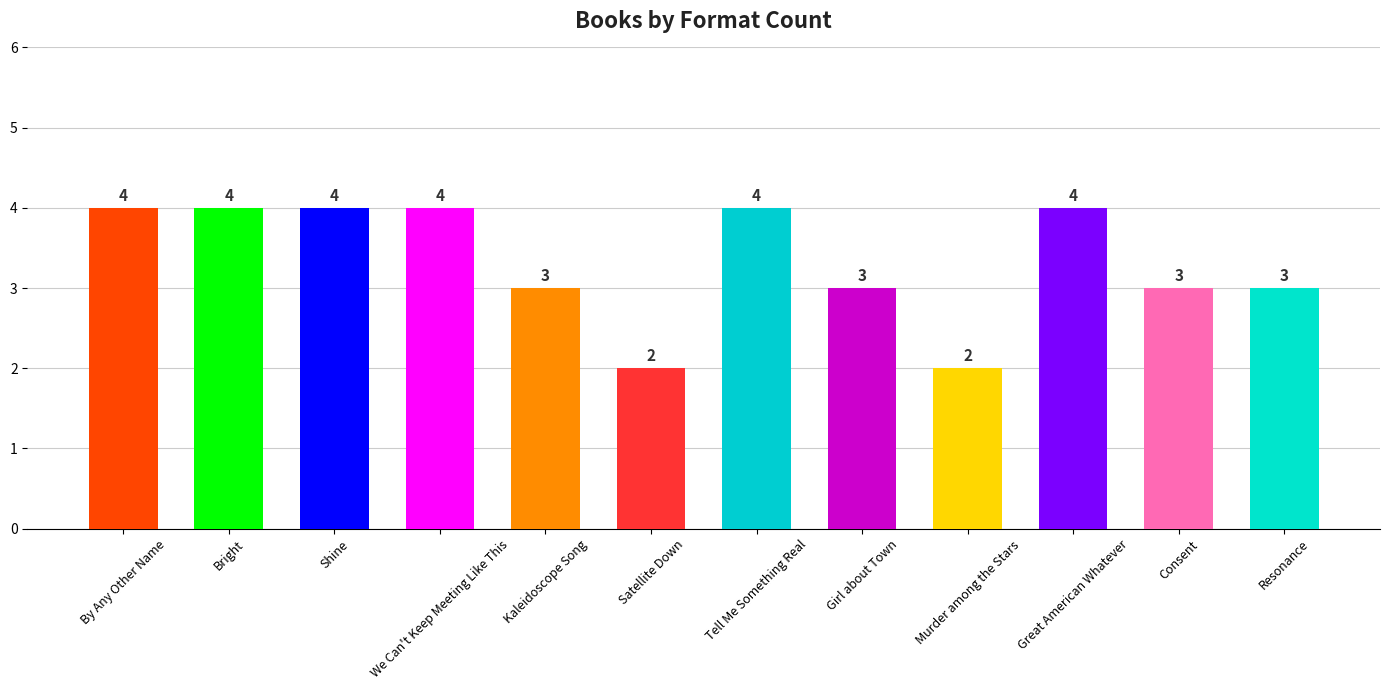

What is the greatest value displayed?

4